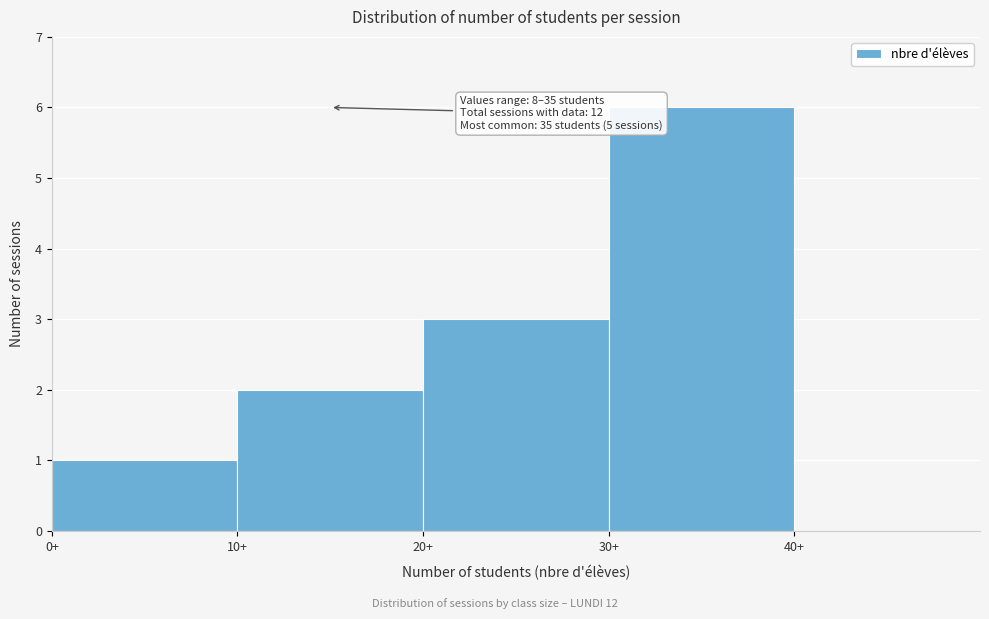

Over which range of the x-axis is the bar tallest?

30 to 40